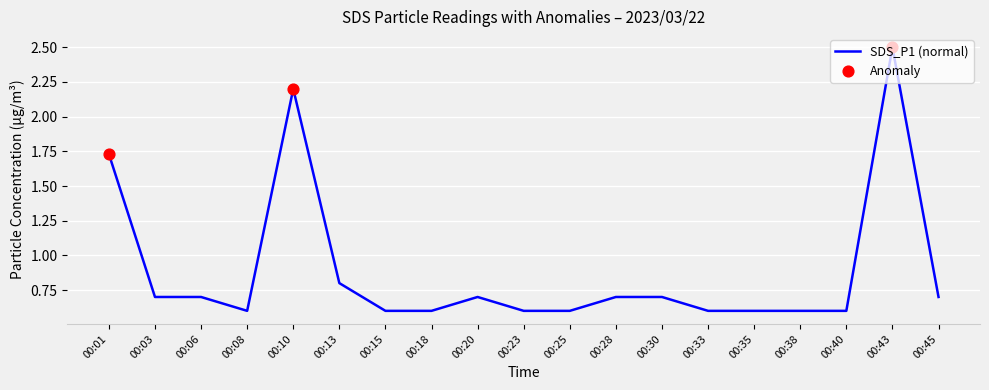

What is the change in value from 00:10 to 00:35?

-1.6